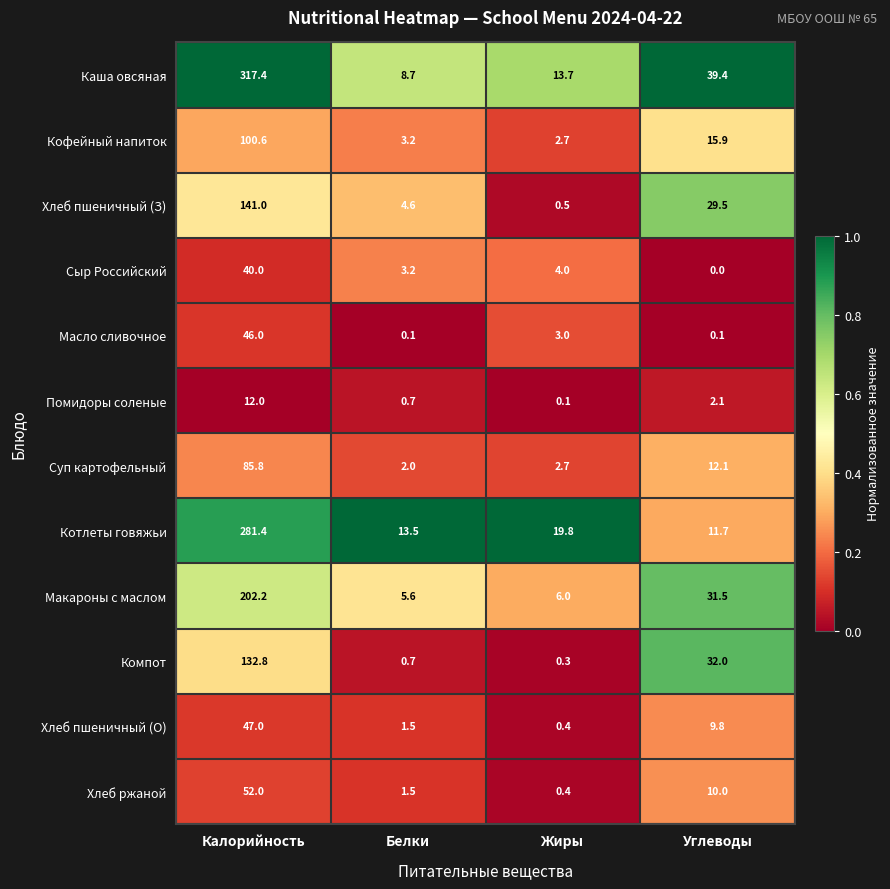

What is the greatest value displayed?

317.4